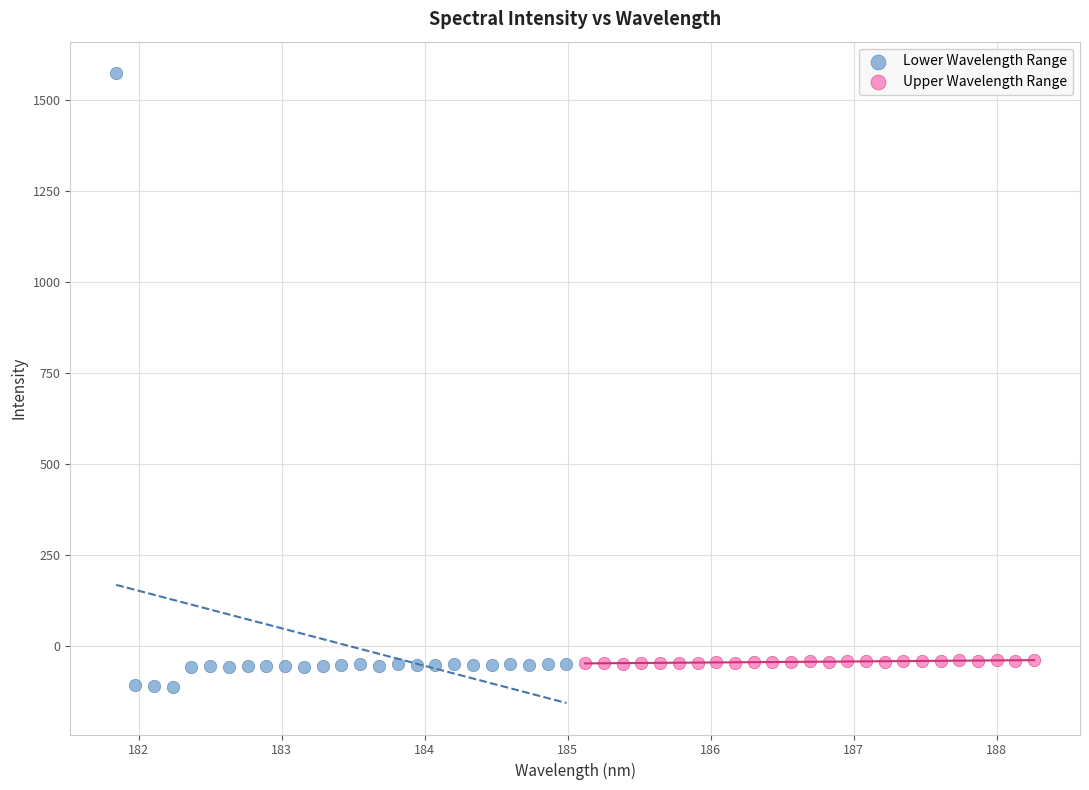

Which series contains the highest Y value?

Lower Wavelength Range